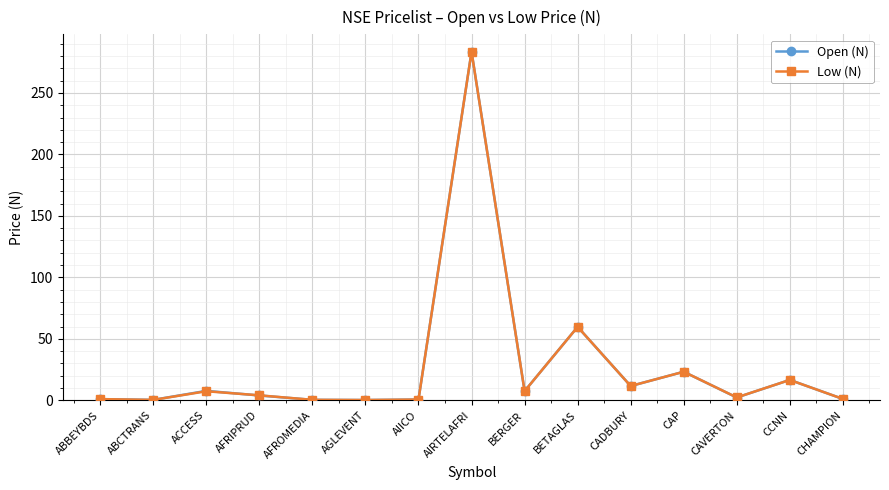

At which label does Low (N) reach its peak?

AIRTELAFRI